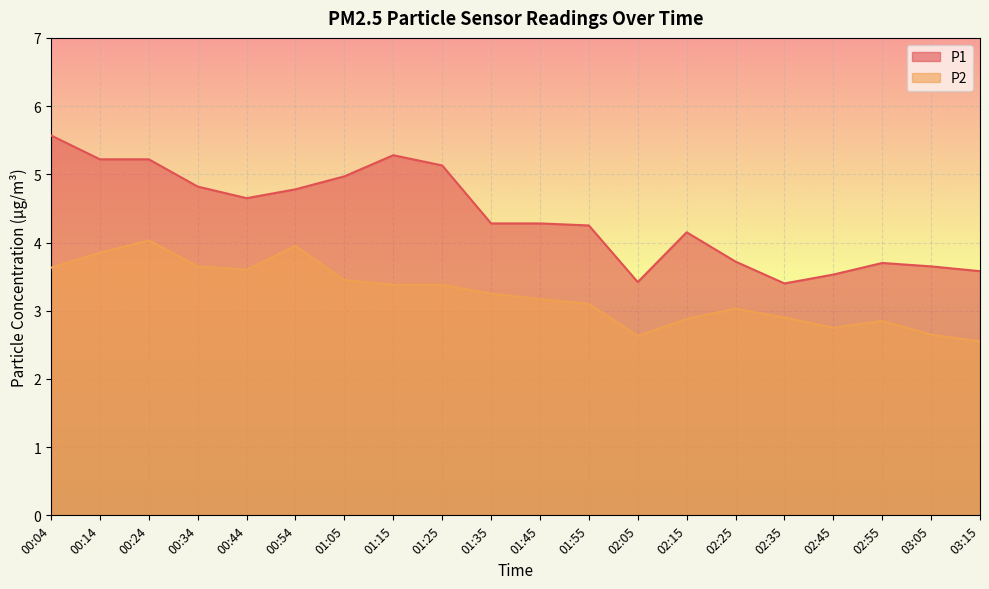

True or false: P2 has a value of 2.4 at 00:24.

False